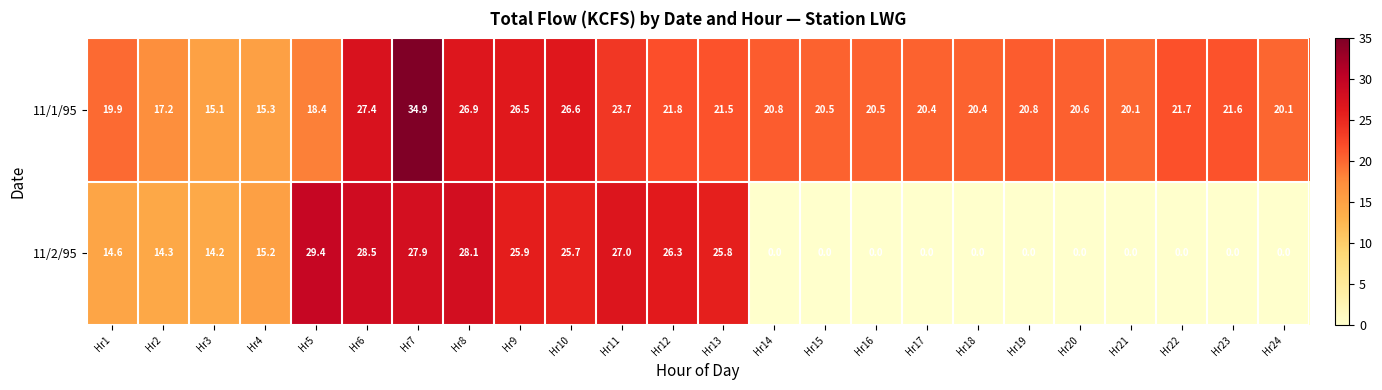

What is the sum of the 11/1/95 values at Hr8 and Hr18?

47.3